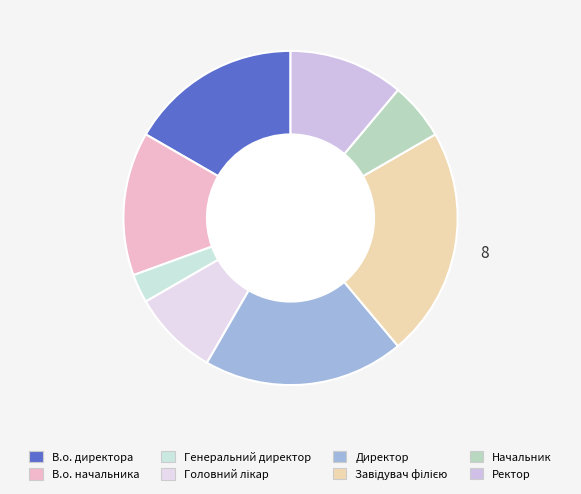

What percentage is the Завідувач філією slice, to the nearest percent?

22%